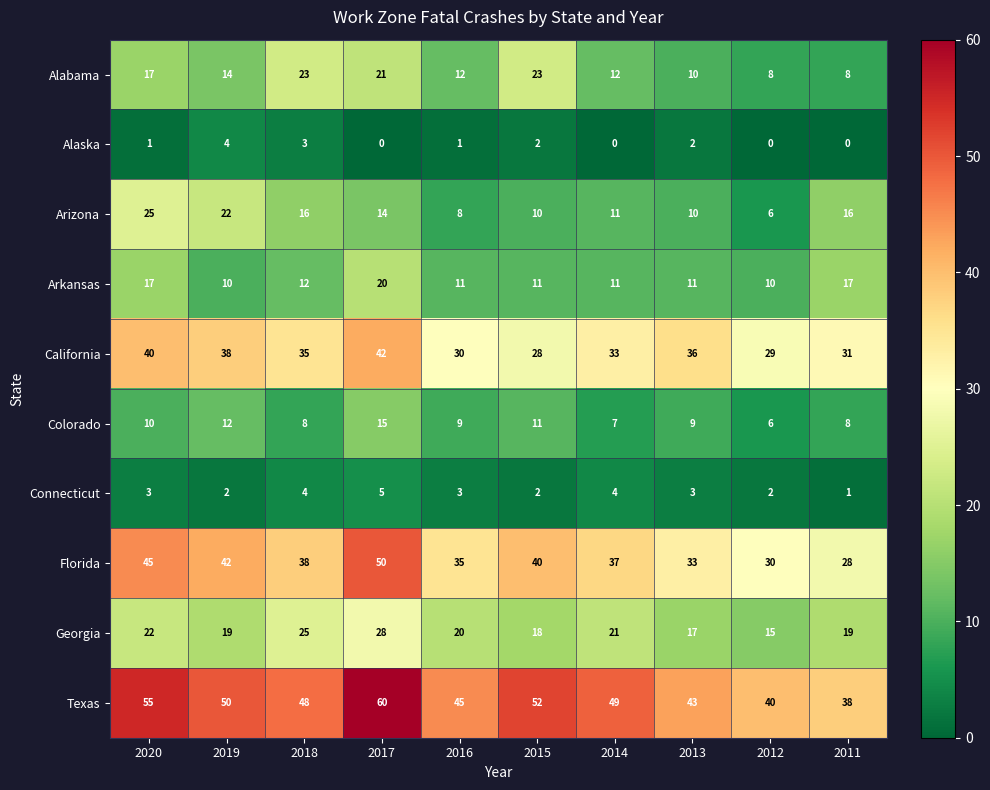

What is the total value across all series at 2011?

166